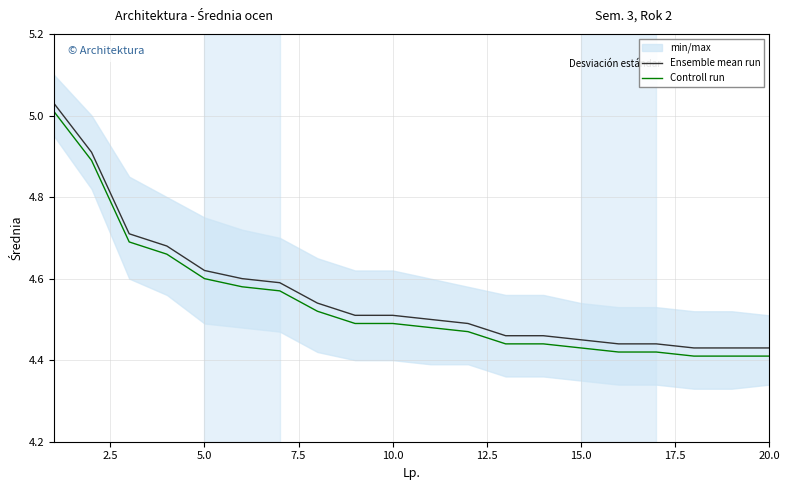

Reading right to left, transcribe all the data shown in this chart.

Ensemble mean run: 4.4	4.4	4.4	4.4	4.4	4.5	4.5	4.5	4.5	4.5	4.5	4.5	4.5	4.6	4.6	4.6	4.7	4.7	4.9	5.0
Controll run: 4.4	4.4	4.4	4.4	4.4	4.4	4.4	4.4	4.5	4.5	4.5	4.5	4.5	4.6	4.6	4.6	4.7	4.7	4.9	5.0